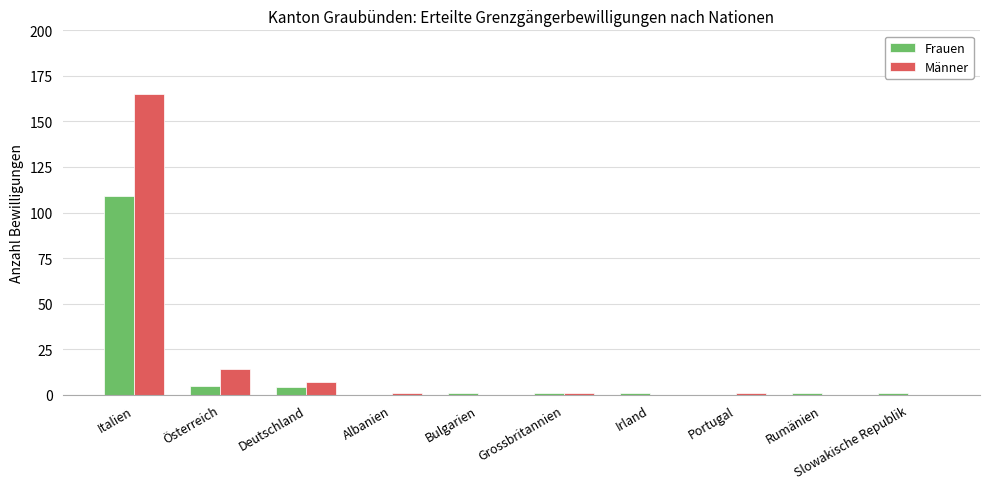

At which label is Männer closest to 82?

Österreich